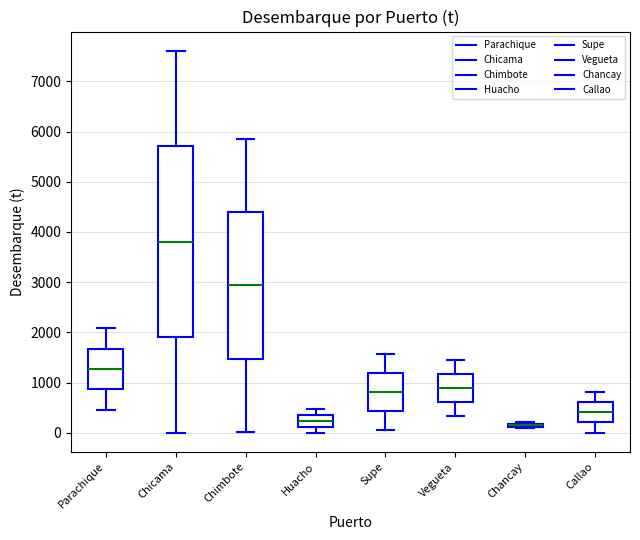

Which box is the tallest, from its lower edge to its upper edge?

Chicama